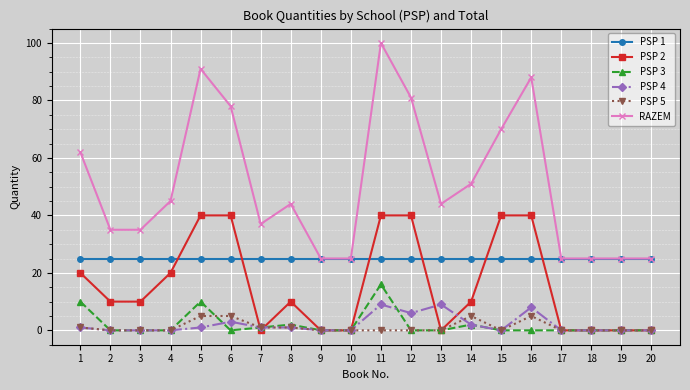

What is the difference between the PSP 2 values at 15 and 20?

40